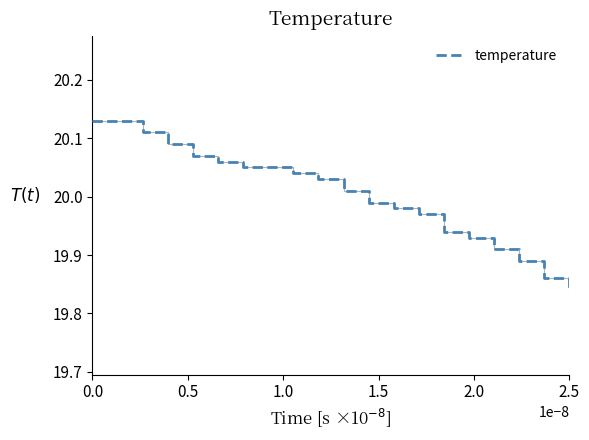

How many values are below 20?

9